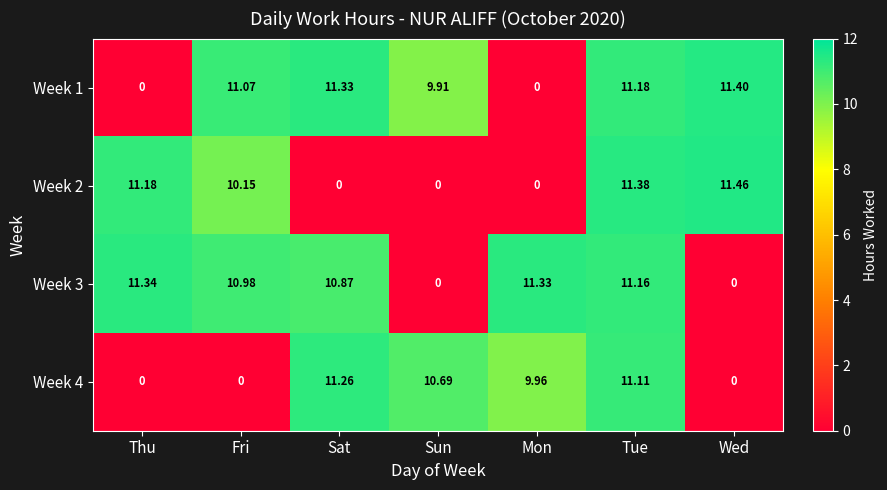

Is the value of Week 1 at Sun greater than the value of Week 2 at Sat?

Yes